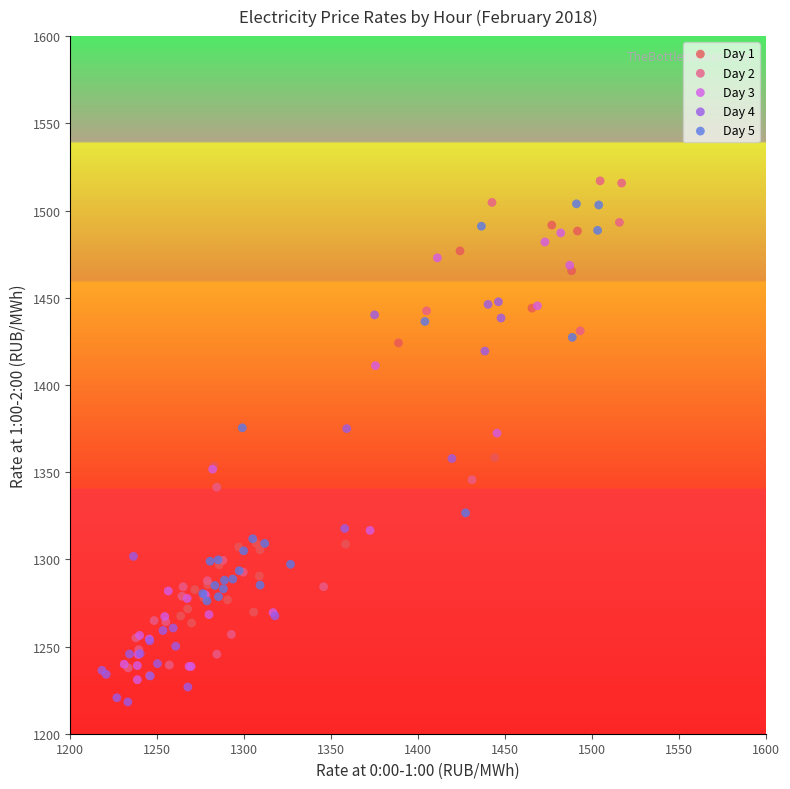

Which series has the widest spread of Y values?

Day 2